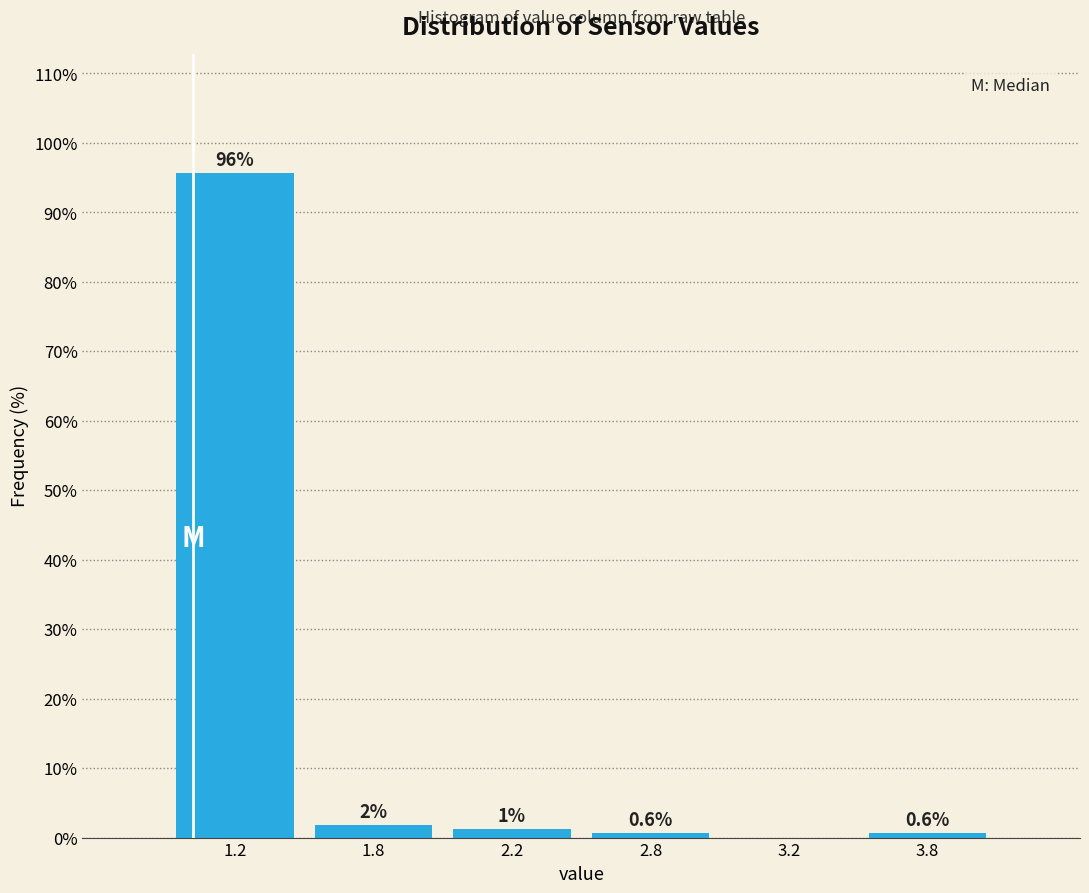

Is it true that the value at 3.2 is 0.0?

True